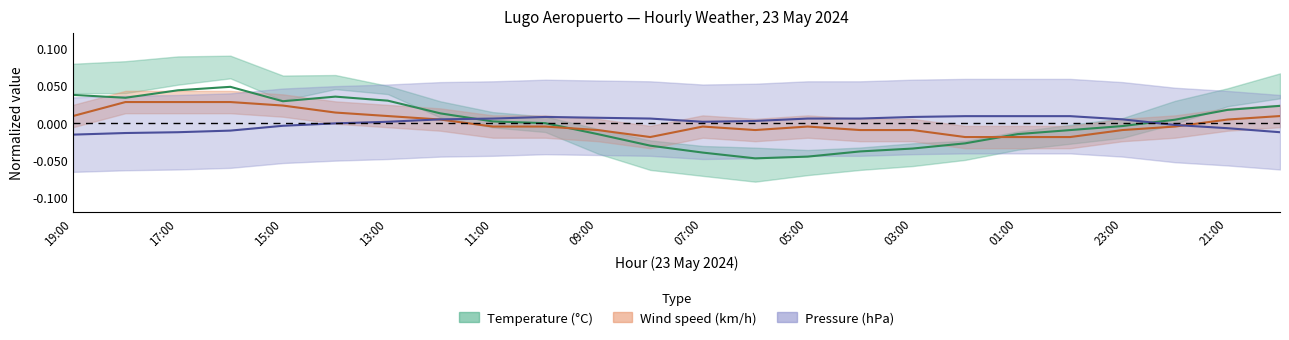

How many intersections are there between Pressure and Temperature?

2